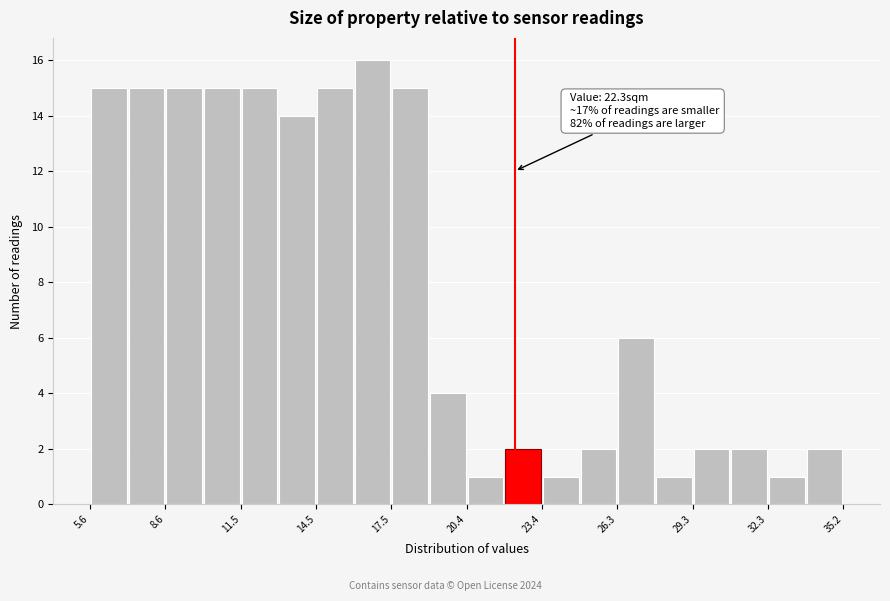

Read against the x-axis, roughly where is the centre of the tallest bar?

16.5